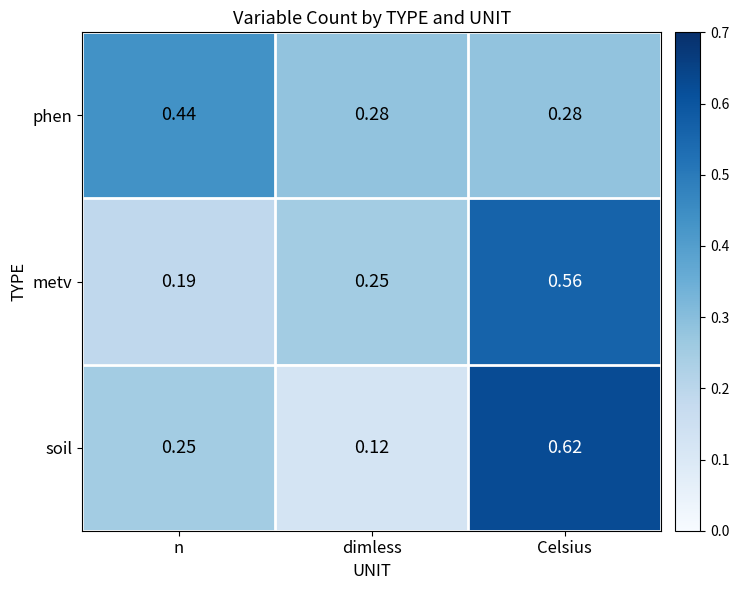

Which category has the highest value in the phen series?

n